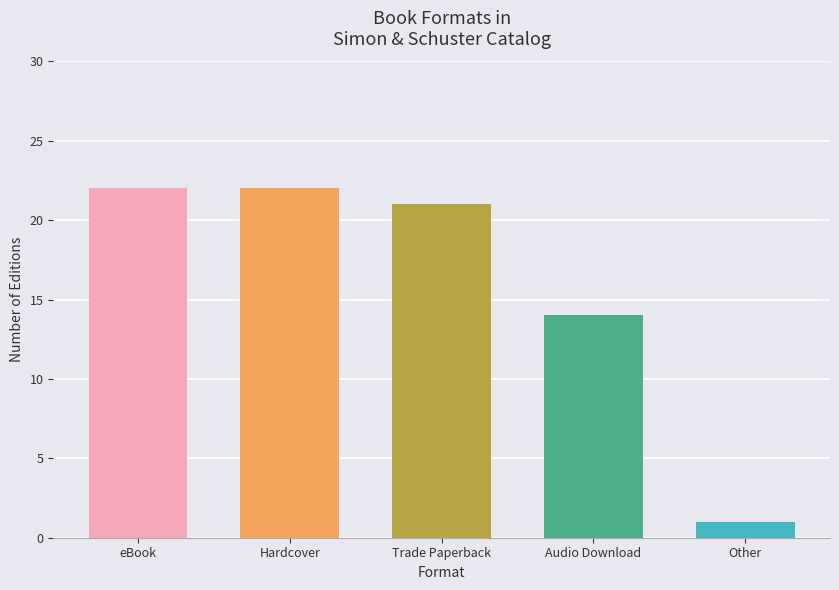

Is it true that the value at Trade Paperback is 14?

False